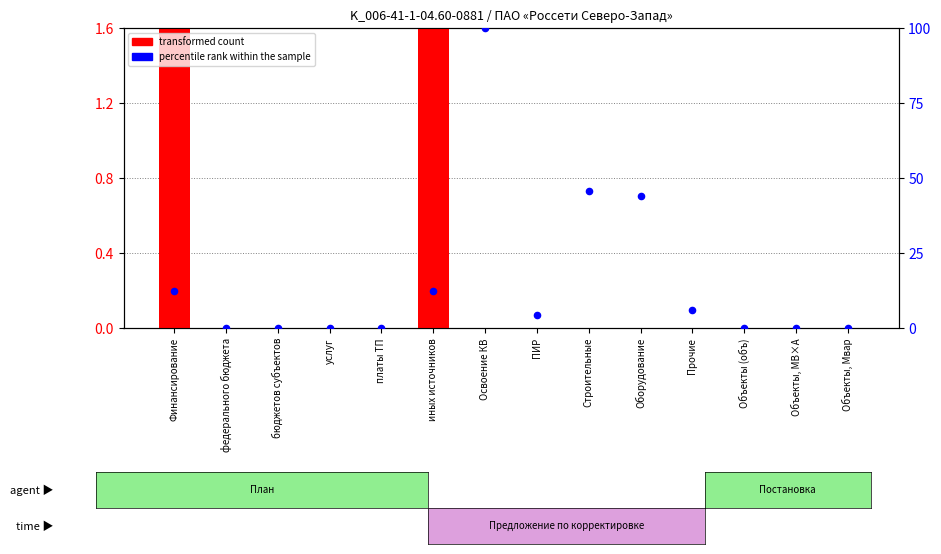

Which series reaches the maximum Y coordinate?

percentile rank within the sample